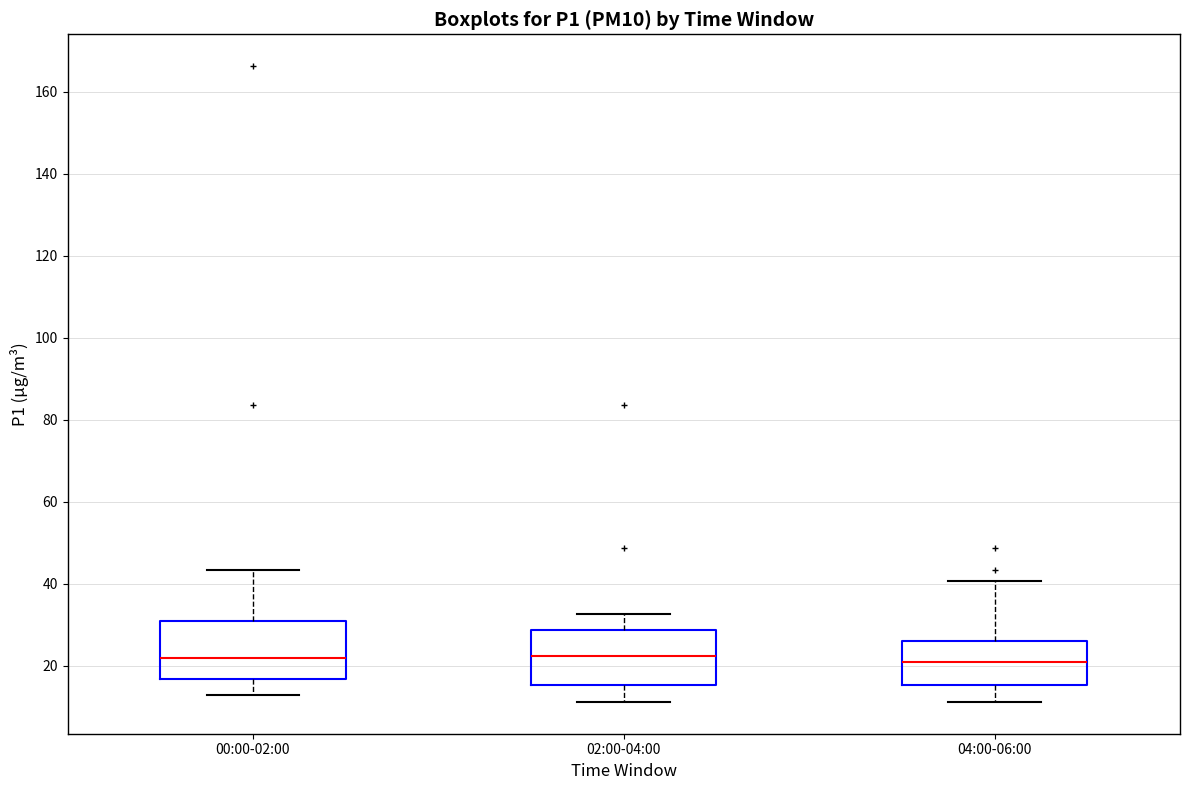

Where is the lower edge of the box for 02:00-04:00 on the y-axis? The values are not printed on the chart, so give them approximately, as read against the axis.

16